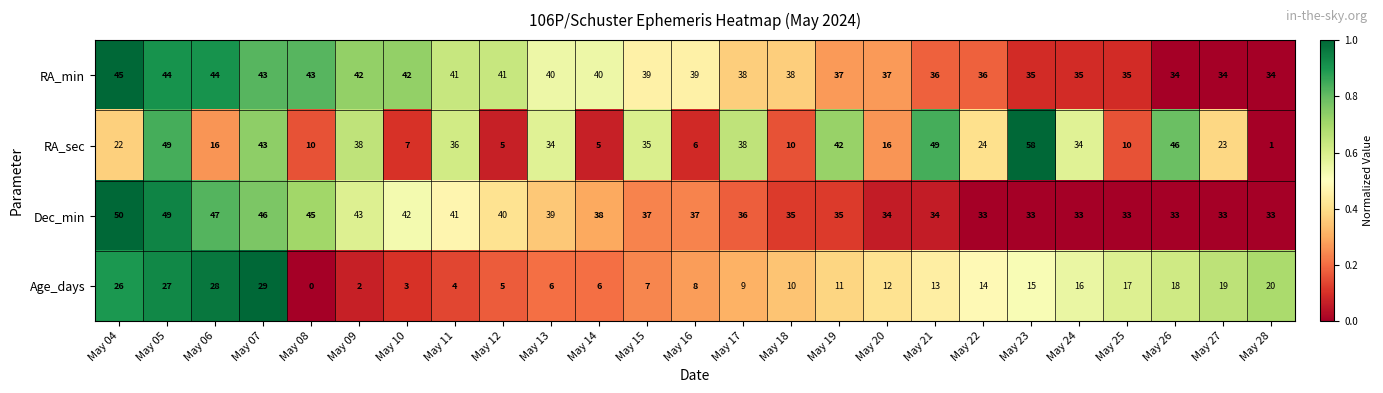

At which label does Age_days first exceed 12?

May 04